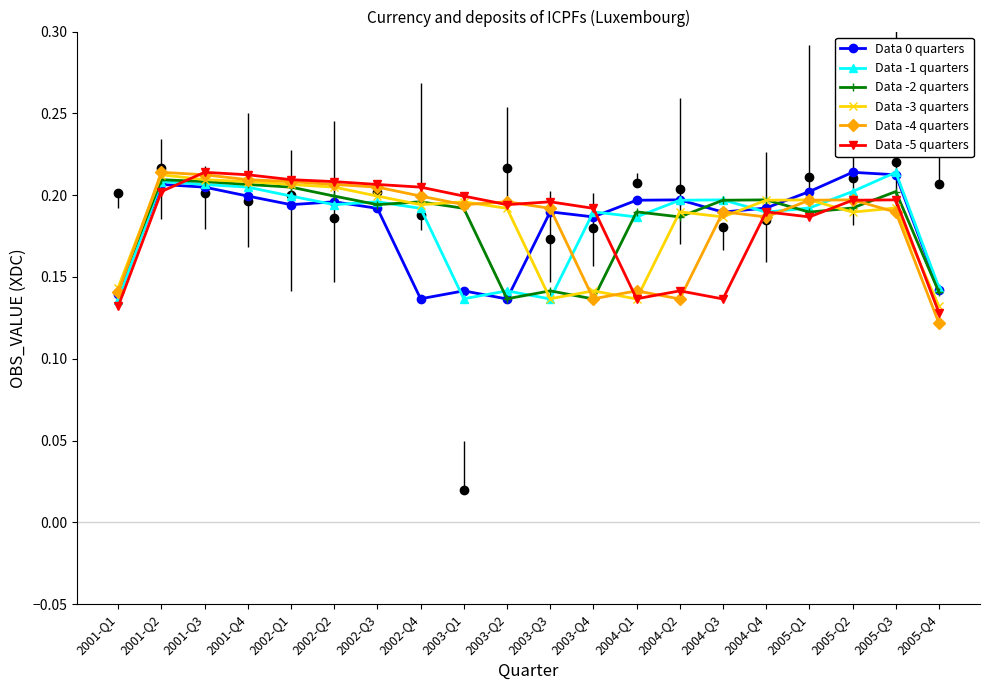

Reading right to left, transcribe all the data shown in this chart.

Data 0 quarters: 2005-Q4=0.1	2005-Q3=0.2	2005-Q2=0.2	2005-Q1=0.2	2004-Q4=0.2	2004-Q3=0.2	2004-Q2=0.2	2004-Q1=0.2	2003-Q4=0.2	2003-Q3=0.2	2003-Q2=0.1	2003-Q1=0.1	2002-Q4=0.1	2002-Q3=0.2	2002-Q2=0.2	2002-Q1=0.2	2001-Q4=0.2	2001-Q3=0.2	2001-Q2=0.2	2001-Q1=0.1
Data -1 quarters: 2005-Q4=0.1	2005-Q3=0.2	2005-Q2=0.2	2005-Q1=0.2	2004-Q4=0.2	2004-Q3=0.2	2004-Q2=0.2	2004-Q1=0.2	2003-Q4=0.2	2003-Q3=0.1	2003-Q2=0.1	2003-Q1=0.1	2002-Q4=0.2	2002-Q3=0.2	2002-Q2=0.2	2002-Q1=0.2	2001-Q4=0.2	2001-Q3=0.2	2001-Q2=0.2	2001-Q1=0.1
Data -2 quarters: 2005-Q4=0.1	2005-Q3=0.2	2005-Q2=0.2	2005-Q1=0.2	2004-Q4=0.2	2004-Q3=0.2	2004-Q2=0.2	2004-Q1=0.2	2003-Q4=0.1	2003-Q3=0.1	2003-Q2=0.1	2003-Q1=0.2	2002-Q4=0.2	2002-Q3=0.2	2002-Q2=0.2	2002-Q1=0.2	2001-Q4=0.2	2001-Q3=0.2	2001-Q2=0.2	2001-Q1=0.1
Data -3 quarters: 2005-Q4=0.1	2005-Q3=0.2	2005-Q2=0.2	2005-Q1=0.2	2004-Q4=0.2	2004-Q3=0.2	2004-Q2=0.2	2004-Q1=0.1	2003-Q4=0.1	2003-Q3=0.1	2003-Q2=0.2	2003-Q1=0.2	2002-Q4=0.2	2002-Q3=0.2	2002-Q2=0.2	2002-Q1=0.2	2001-Q4=0.2	2001-Q3=0.2	2001-Q2=0.2	2001-Q1=0.1
Data -4 quarters: 2005-Q4=0.1	2005-Q3=0.2	2005-Q2=0.2	2005-Q1=0.2	2004-Q4=0.2	2004-Q3=0.2	2004-Q2=0.1	2004-Q1=0.1	2003-Q4=0.1	2003-Q3=0.2	2003-Q2=0.2	2003-Q1=0.2	2002-Q4=0.2	2002-Q3=0.2	2002-Q2=0.2	2002-Q1=0.2	2001-Q4=0.2	2001-Q3=0.2	2001-Q2=0.2	2001-Q1=0.1
Data -5 quarters: 2005-Q4=0.1	2005-Q3=0.2	2005-Q2=0.2	2005-Q1=0.2	2004-Q4=0.2	2004-Q3=0.1	2004-Q2=0.1	2004-Q1=0.1	2003-Q4=0.2	2003-Q3=0.2	2003-Q2=0.2	2003-Q1=0.2	2002-Q4=0.2	2002-Q3=0.2	2002-Q2=0.2	2002-Q1=0.2	2001-Q4=0.2	2001-Q3=0.2	2001-Q2=0.2	2001-Q1=0.1